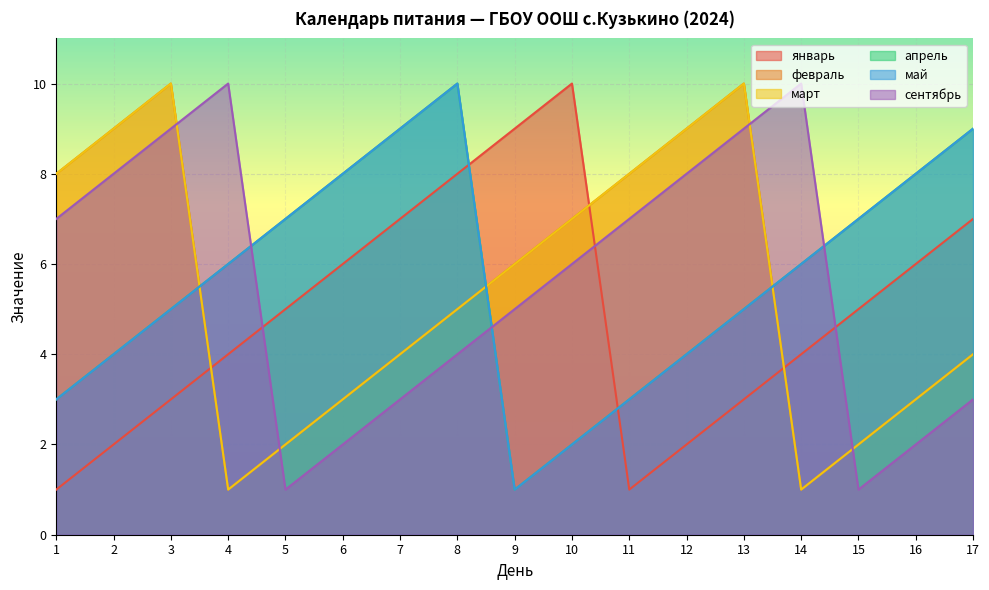

What is the spread (max minus min) of values at 2?

7